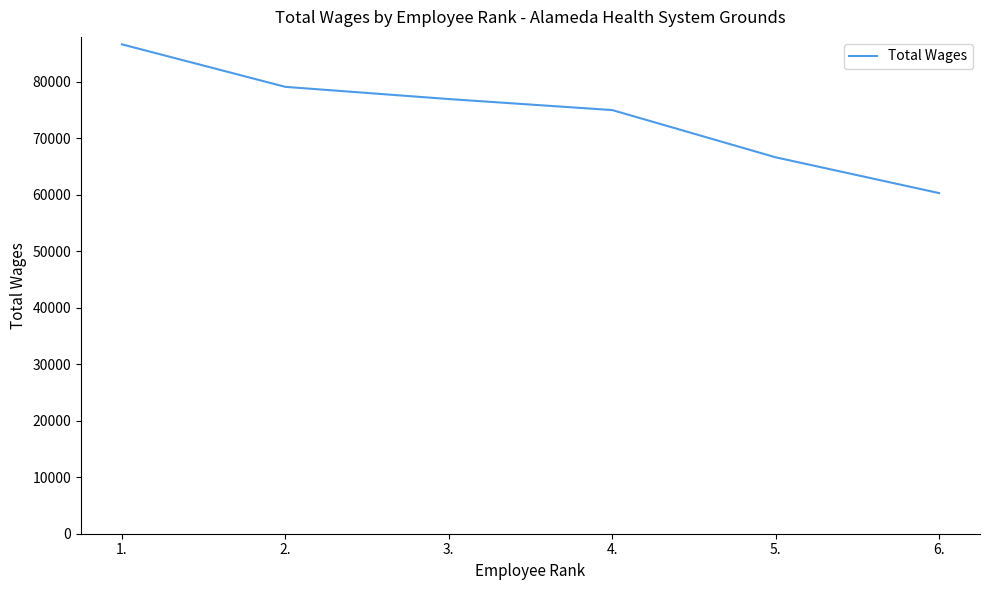

What is the difference between the second highest and second lowest values?

12468